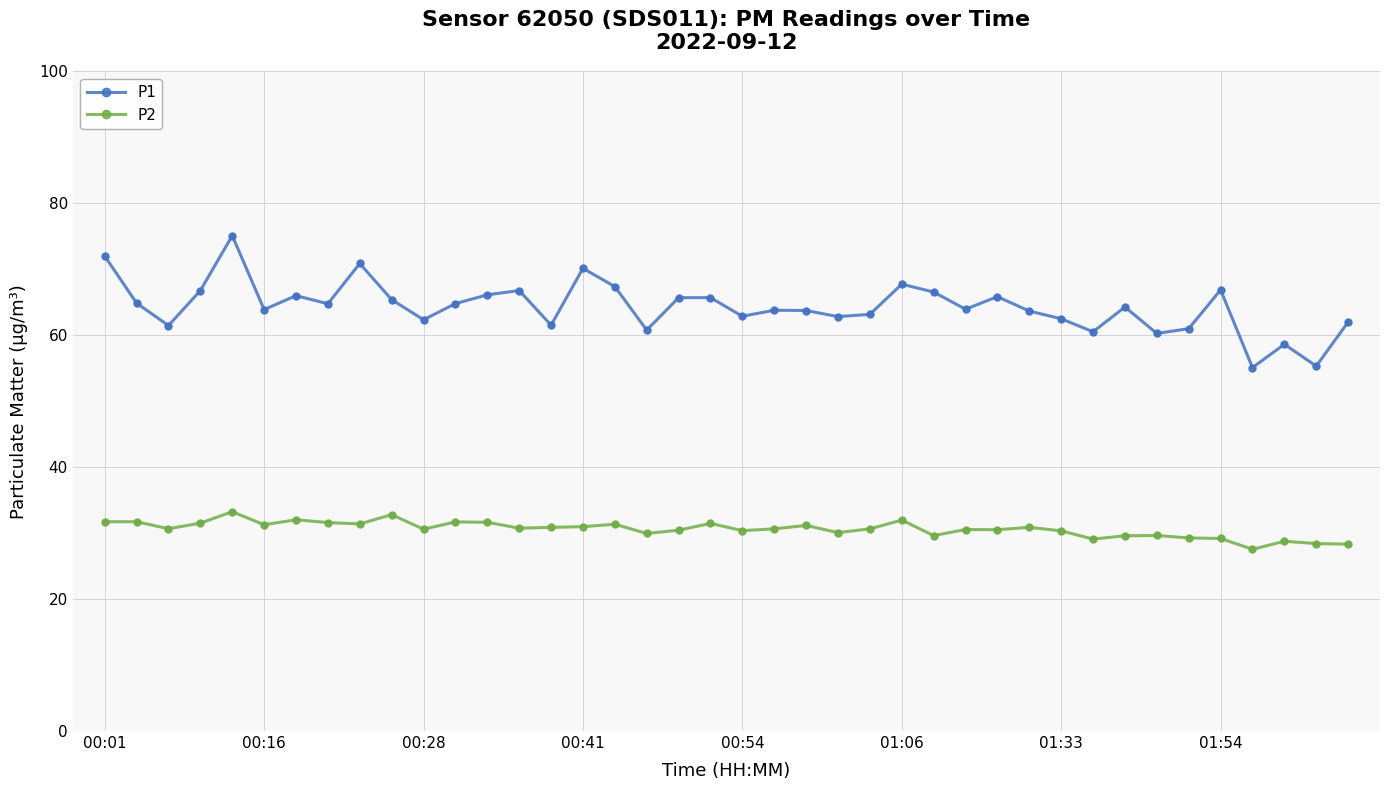

Which series has the largest range (max minus min)?

P1